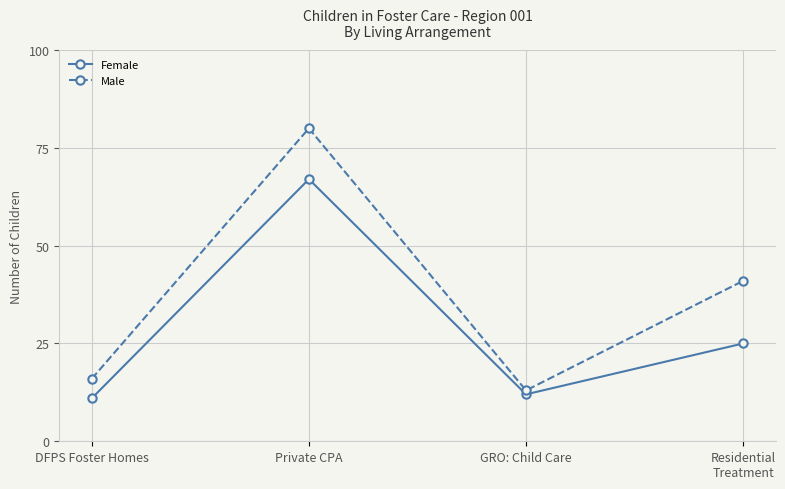

Which series has the widest spread of values?

Male